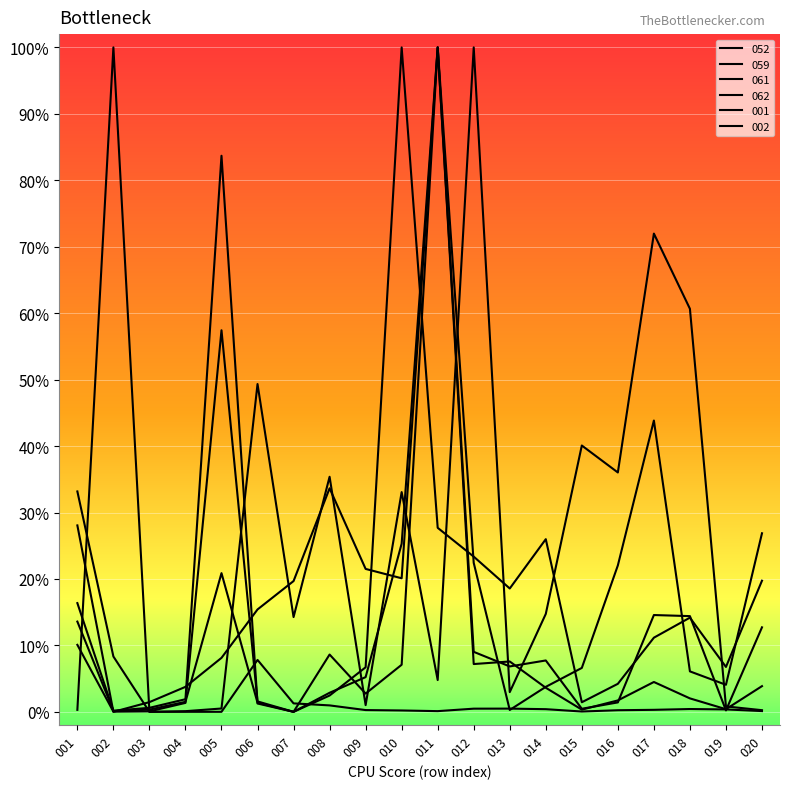

Is it true that 061 equals 0.2 at 017?

False